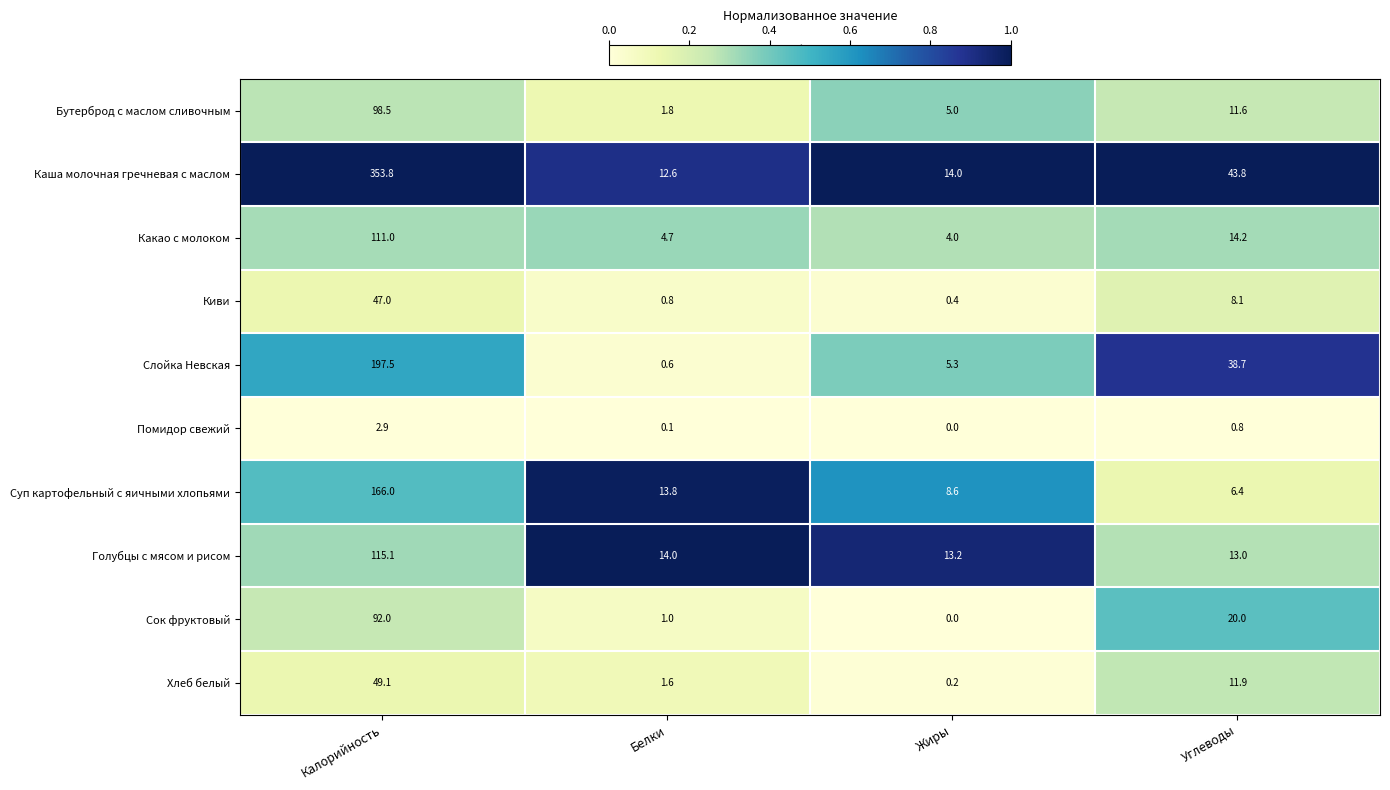

What is the difference between the Голубцы с мясом и рисом values at Белки and Калорийность?

101.1